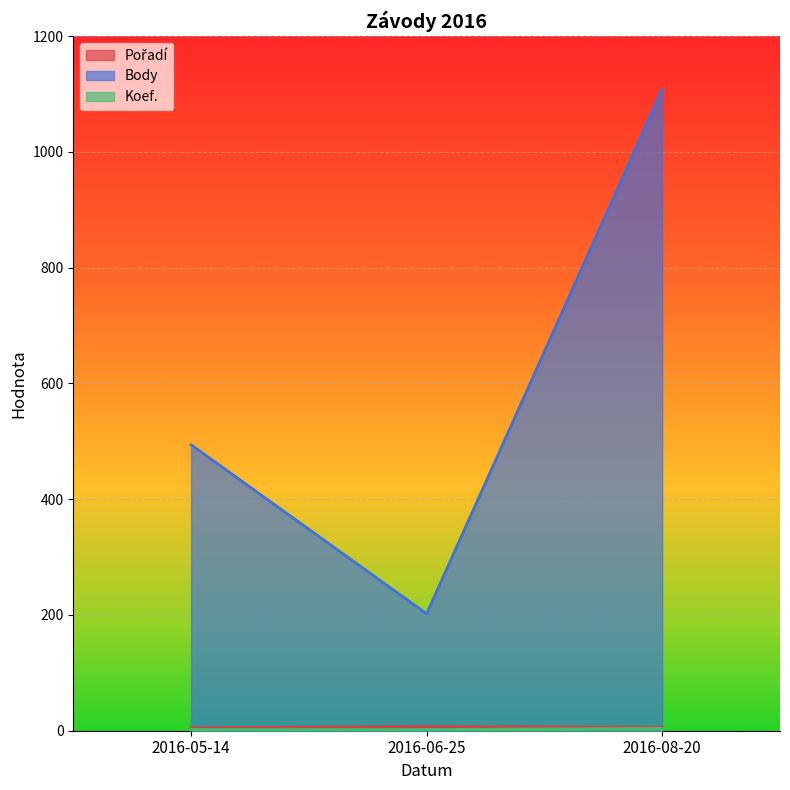

What is the total value across all series at 2016-08-20?

1118